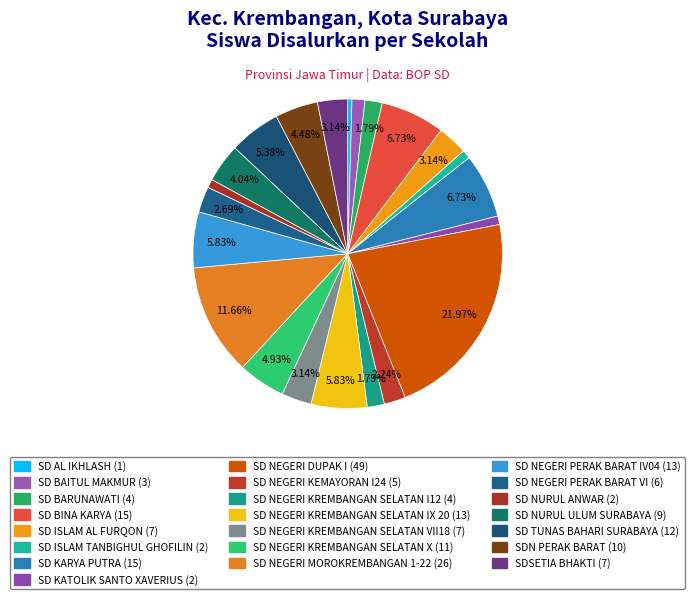

What percentage is the SD NEGERI KREMBANGAN SELATAN VII18 slice, to the nearest percent?

3%